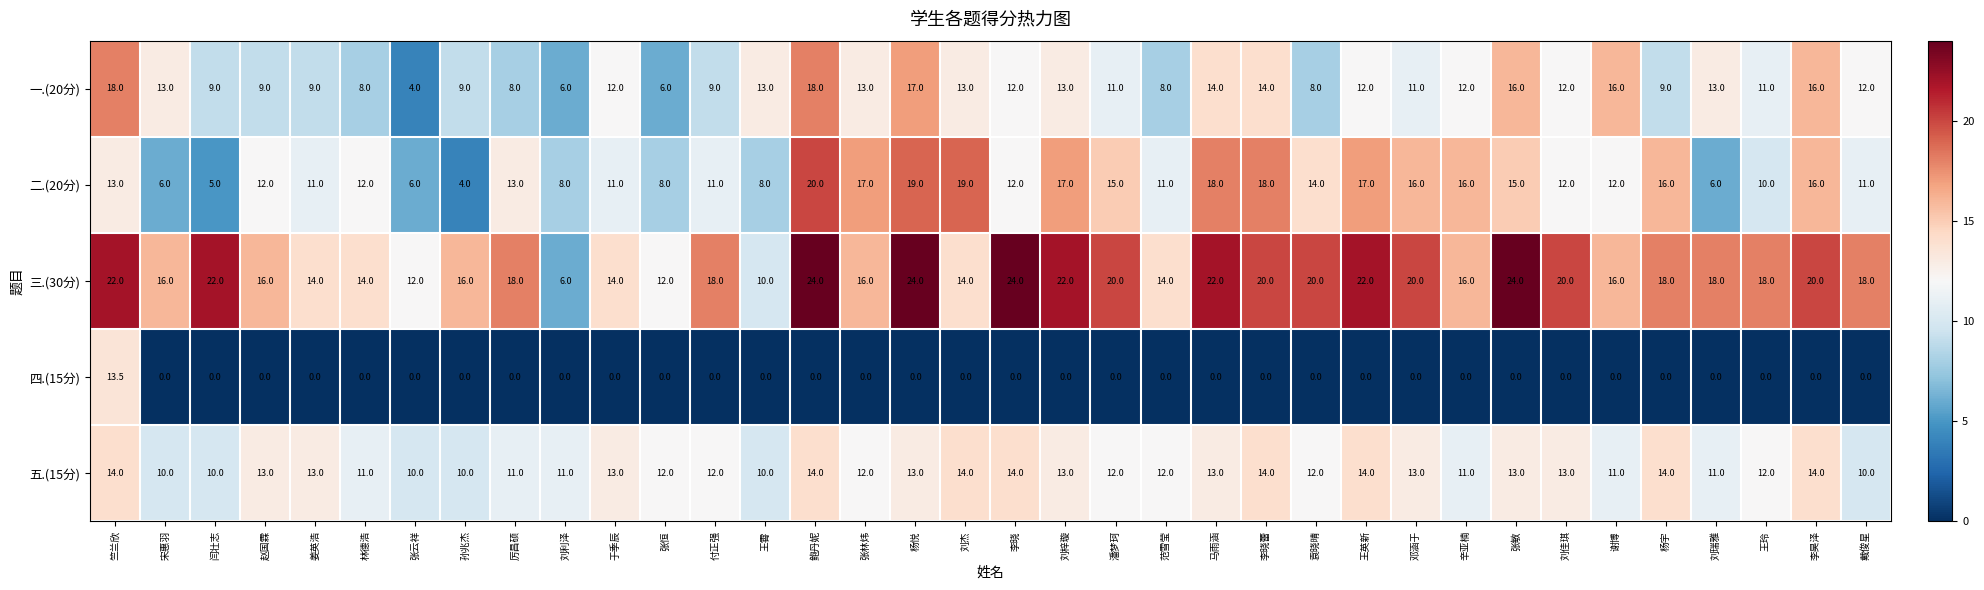

What is the difference between the maximum and minimum values in the 四.(15分) series?

13.5